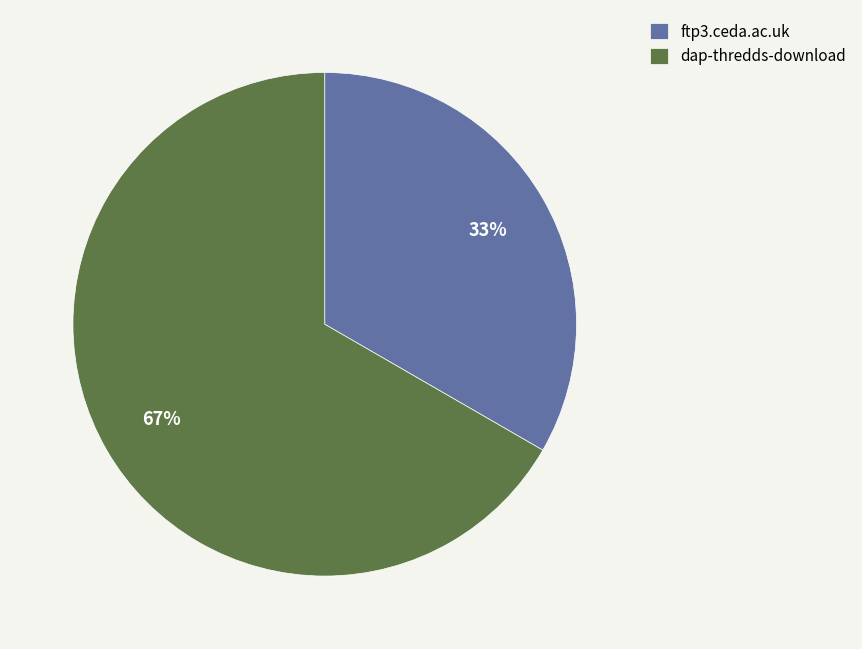

Is it true that dap-thredds-download is 56% of the pie?

False